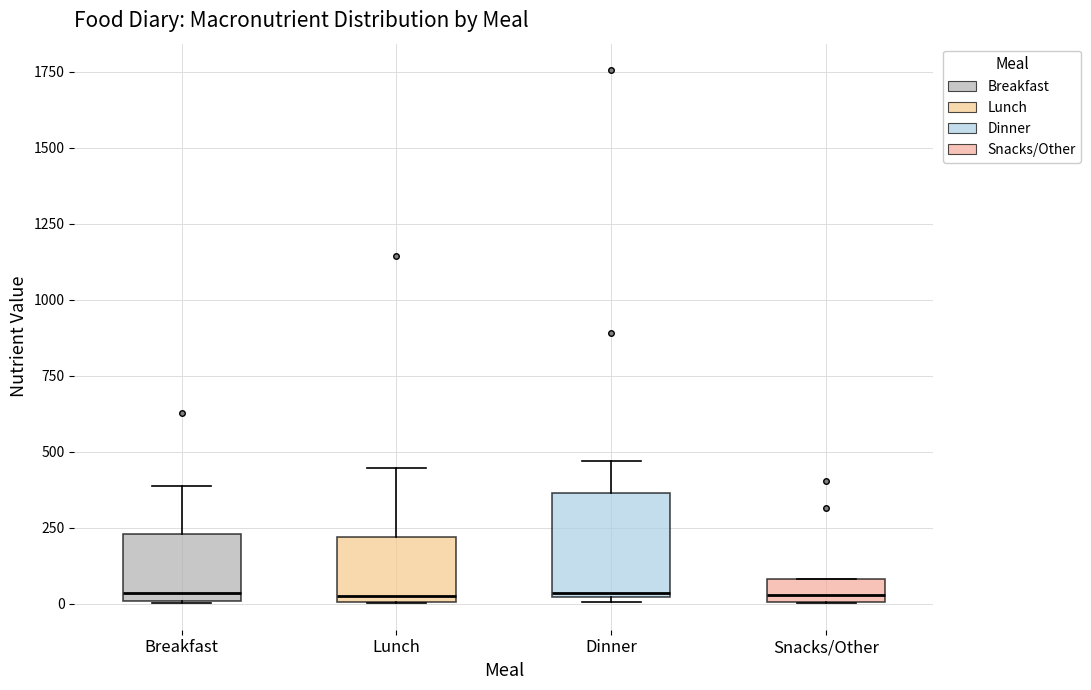

Which box is the tallest, from its lower edge to its upper edge?

Dinner